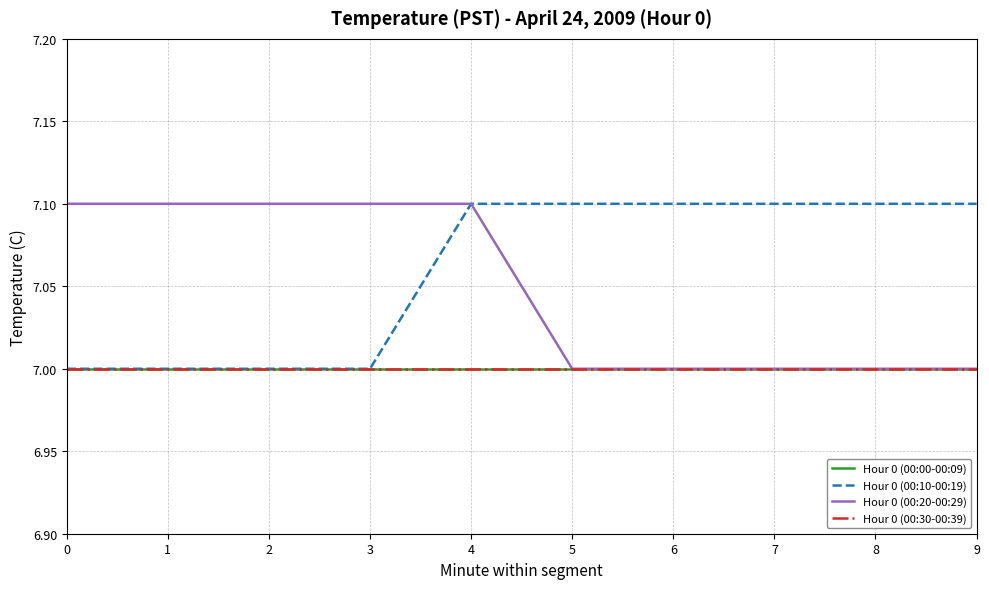

True or false: Hour 0 (00:00-00:09) and Hour 0 (00:10-00:19) intersect in this chart.

False